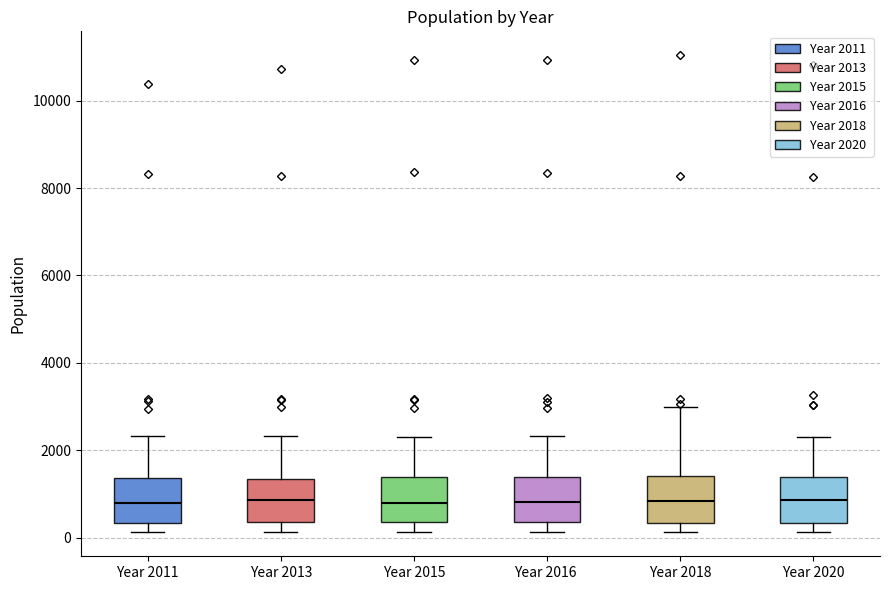

Where does the lower whisker of the box for Year 2016 end on the y-axis? The values are not printed on the chart, so give them approximately, as read against the axis.

200